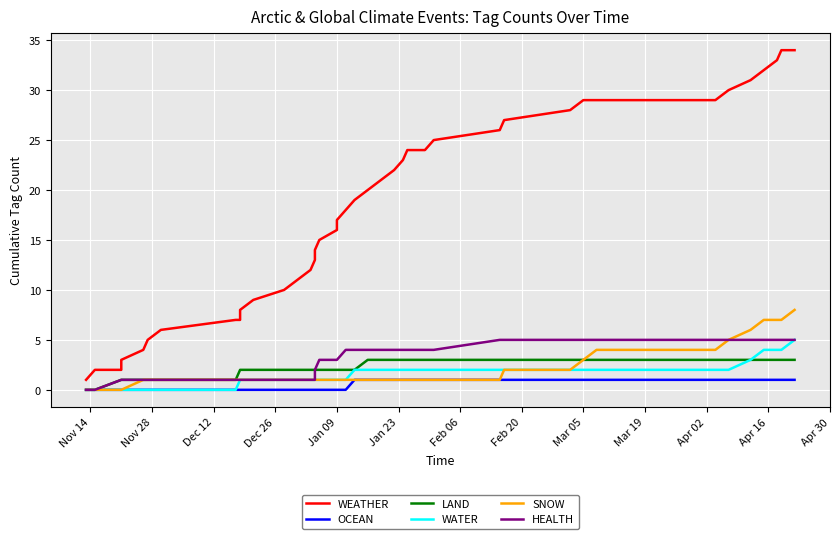

True or false: WATER and OCEAN intersect in this chart.

False